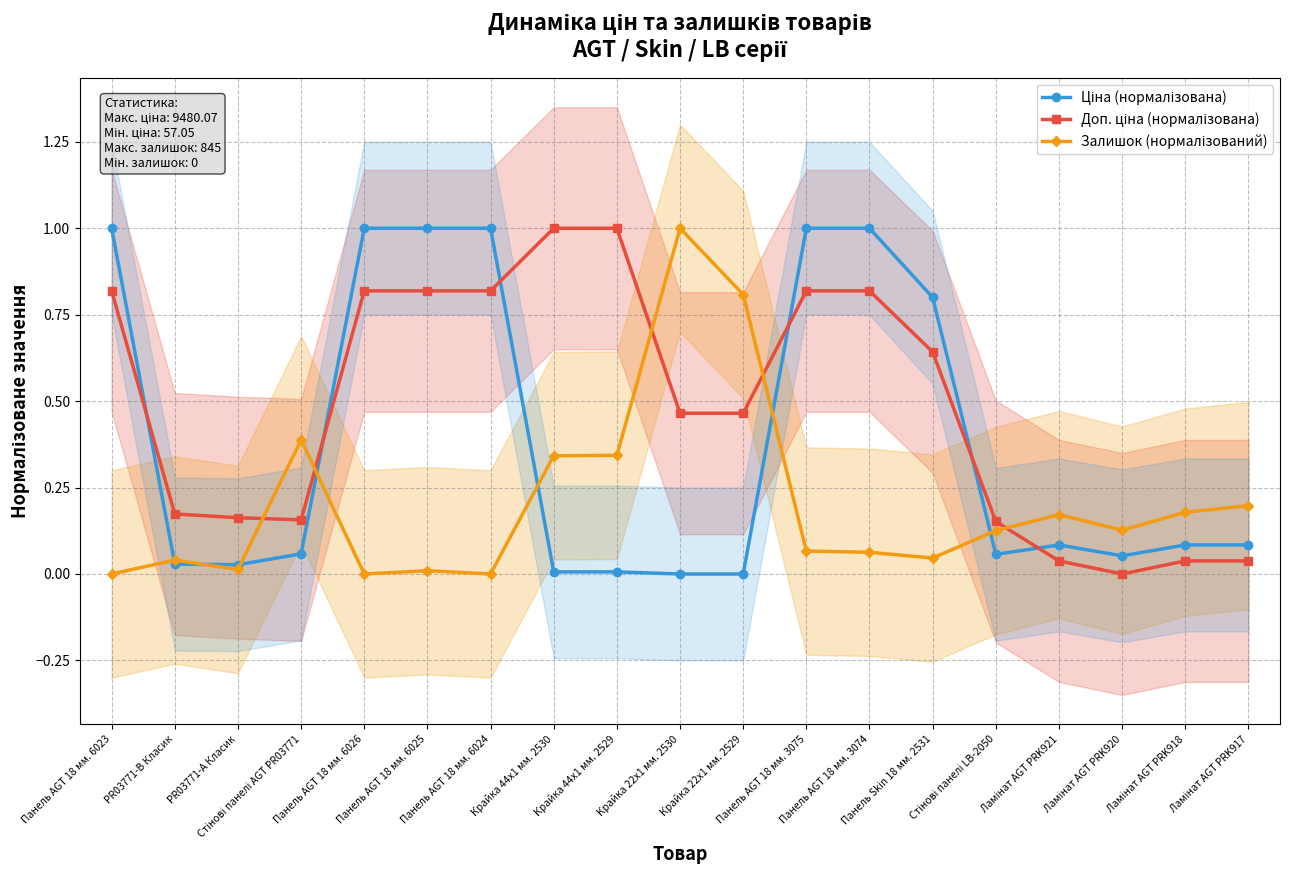

Between Панель AGT 18 мм. 6023 and Крайка 22x1 мм. 2530, which series saw the biggest shift?

Ціна (нормалізована)